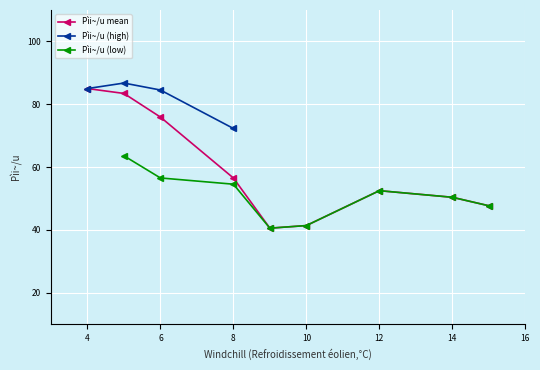

True or false: Pìi~/u (high) and Pìi~/u mean cross at least once.

False